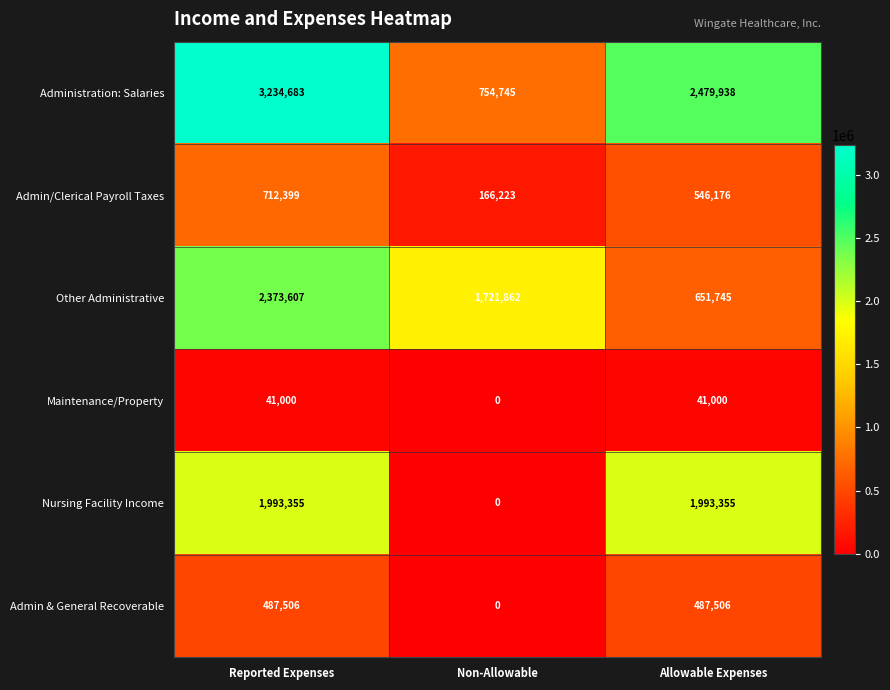

What is the maximum value for Administration: Salaries?

3234683